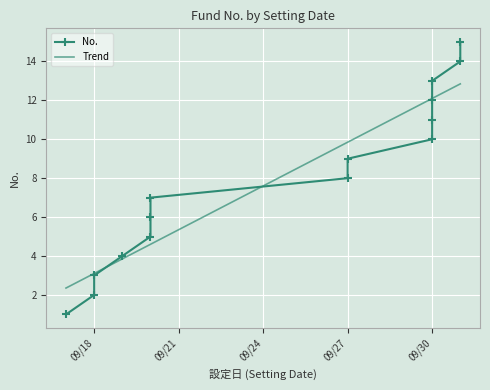

Reading left to right, list all the values displayed in this chart.

1	2	3	4	5	6	7	8	9	10	11	12	13	14	15